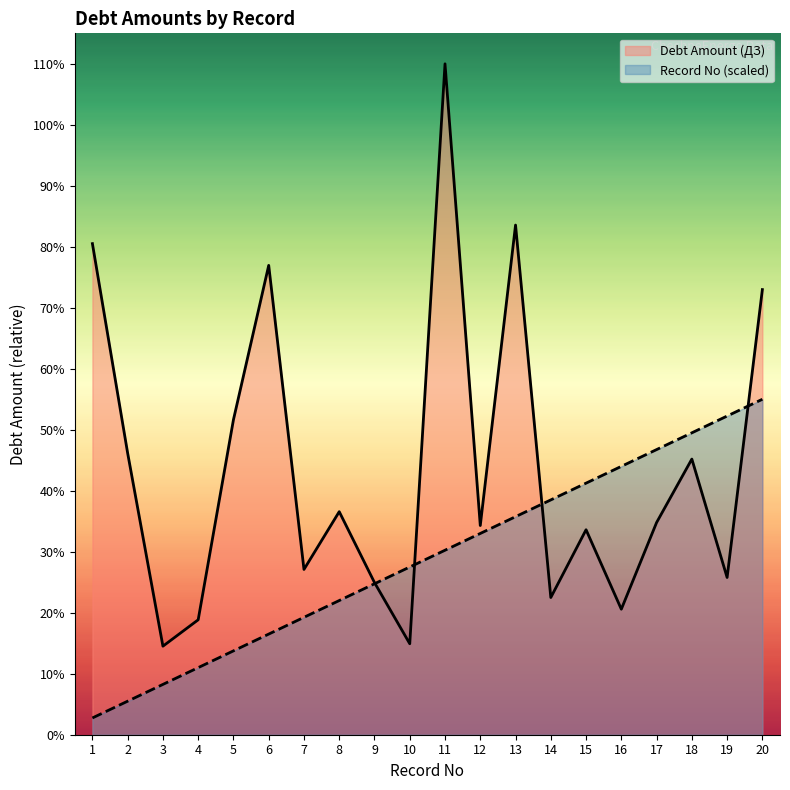

What are all the series names shown in the legend?

Debt Amount (ДЗ), Record No (scaled)